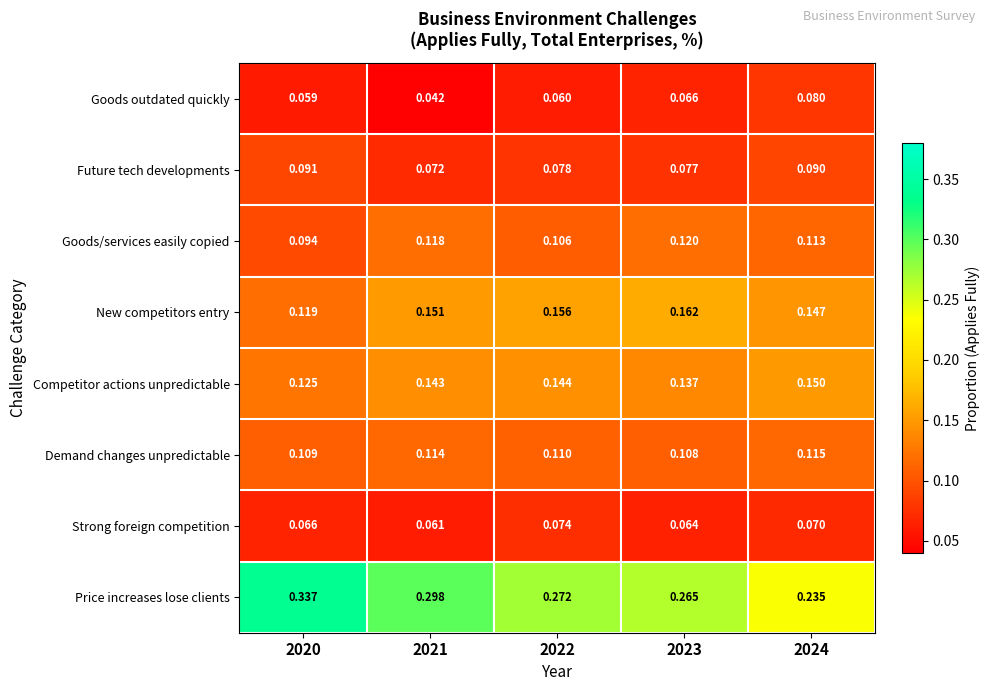

Is the value of Future tech developments at 2020 greater than the value of Goods/services easily copied at 2024?

No